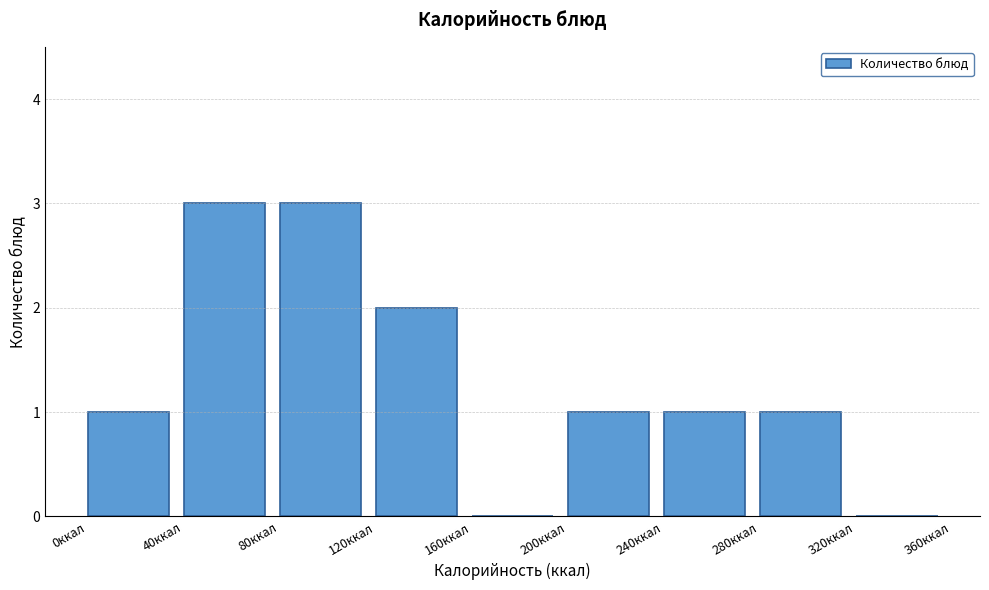

Reading left to right, transcribe this chart: for each bar, give the range it covers on the x-axis and its height. The values are not printed on the chart, so give them approximately, as read against the axis.

0 to 40: 1
40 to 80: 3
80 to 120: 3
120 to 160: 2
160 to 200: 0
200 to 240: 1
240 to 280: 1
280 to 320: 1
320 to 360: 0